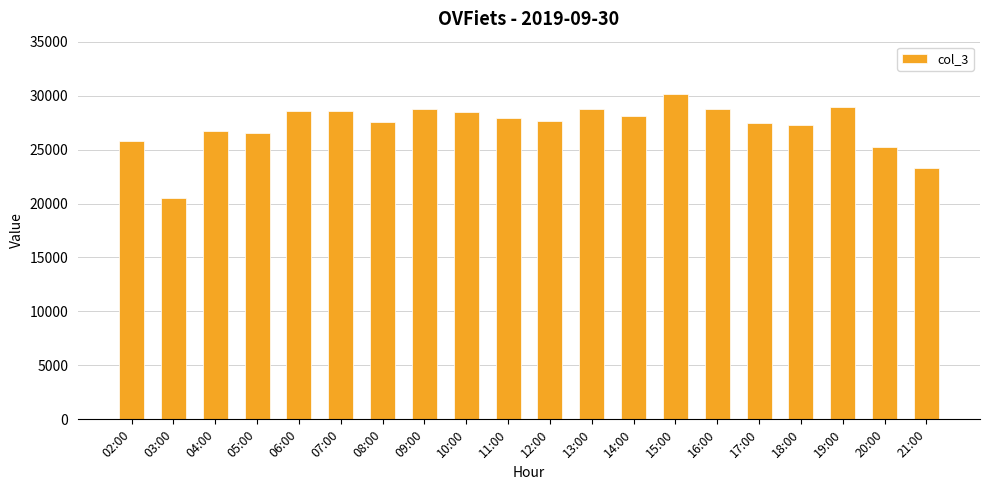

What is the difference between the maximum and minimum values?

9706